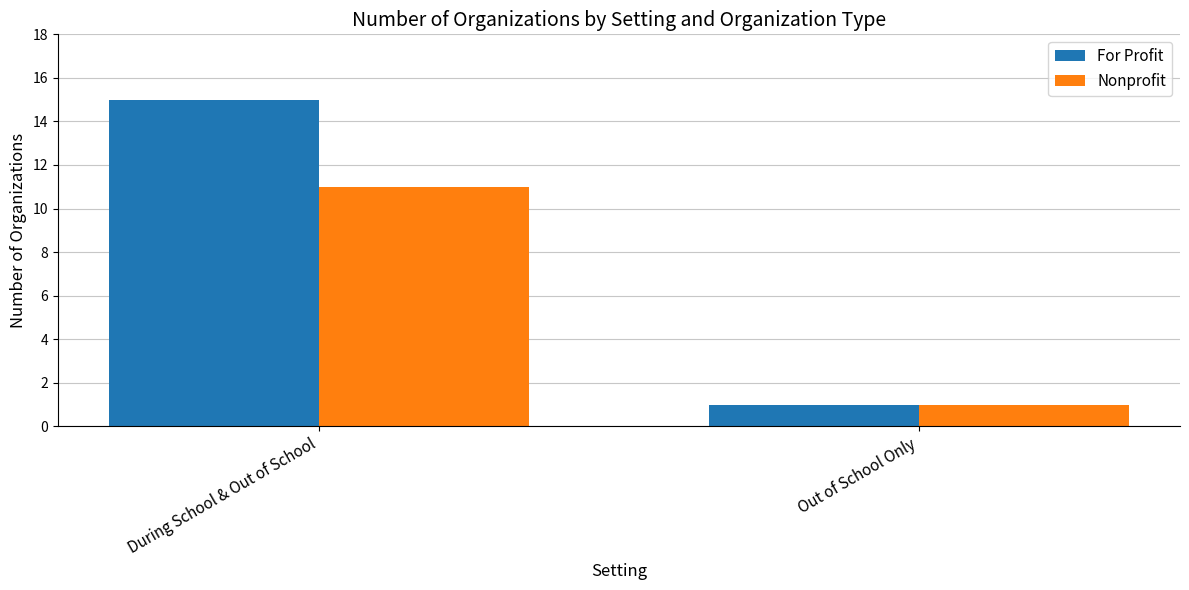

Reading left to right, transcribe all the data shown in this chart.

For Profit: 15	1
Nonprofit: 11	1